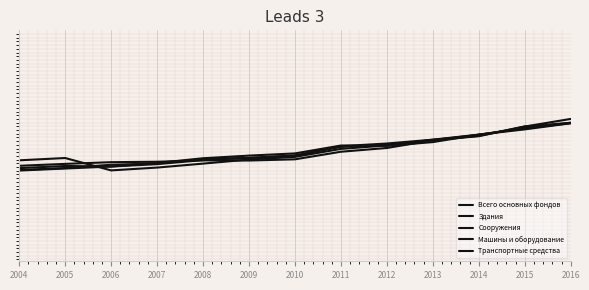

The value of Транспортные средства at 2009 is 819309.0. True or false?

False